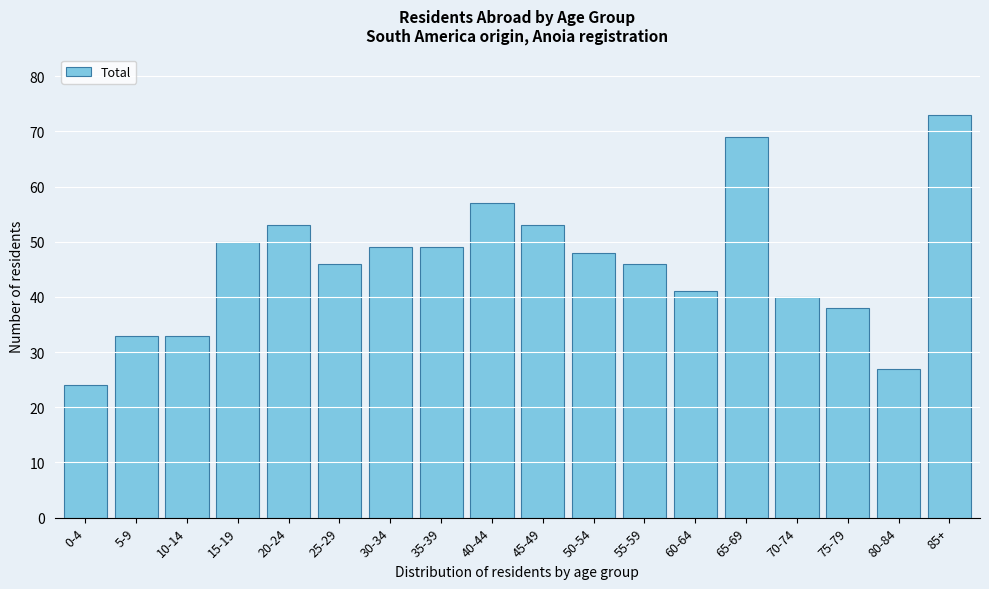

Reading left to right, list all the values displayed in this chart.

0-4=24	5-9=33	10-14=33	15-19=50	20-24=53	25-29=46	30-34=49	35-39=49	40-44=57	45-49=53	50-54=48	55-59=46	60-64=41	65-69=69	70-74=40	75-79=38	80-84=27	85+=73